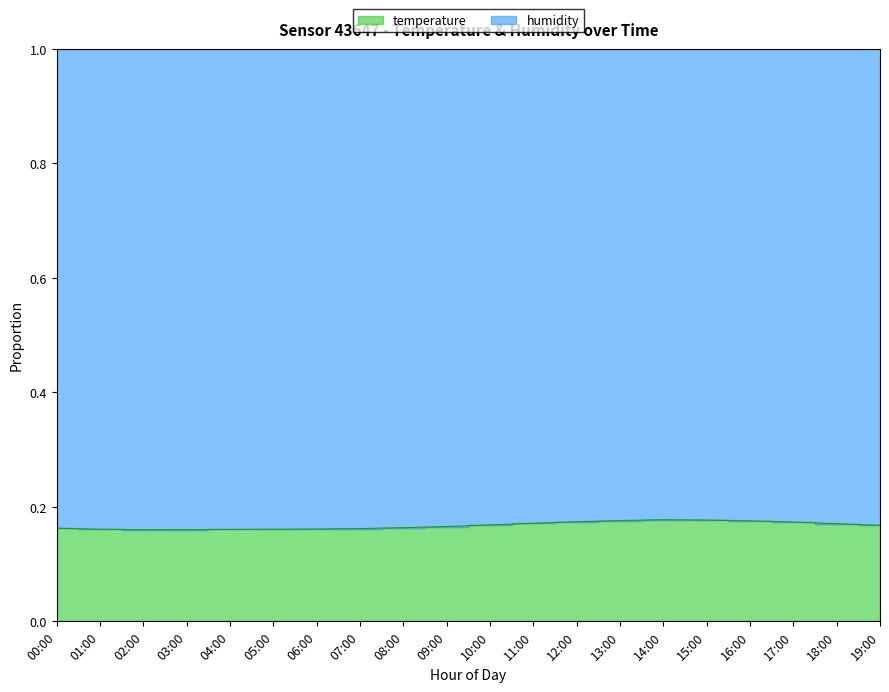

Reading left to right, transcribe all the data shown in this chart.

0.2	0.2	0.2	0.2	0.2	0.2	0.2	0.2	0.2	0.2	0.2	0.2	0.2	0.2	0.2	0.2	0.2	0.2	0.2	0.2